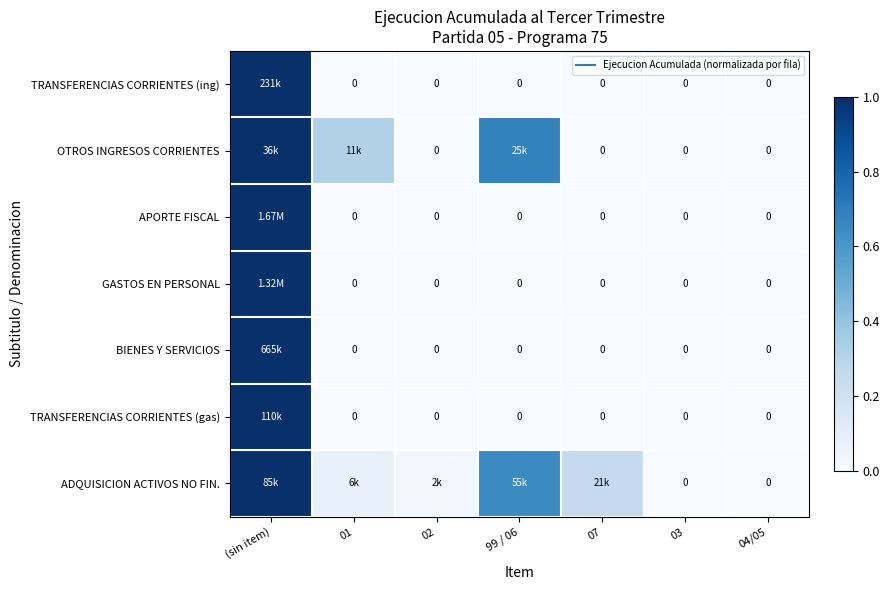

What is the approximate value of OTROS INGRESOS CORRIENTES at 99 / 06?

0.7